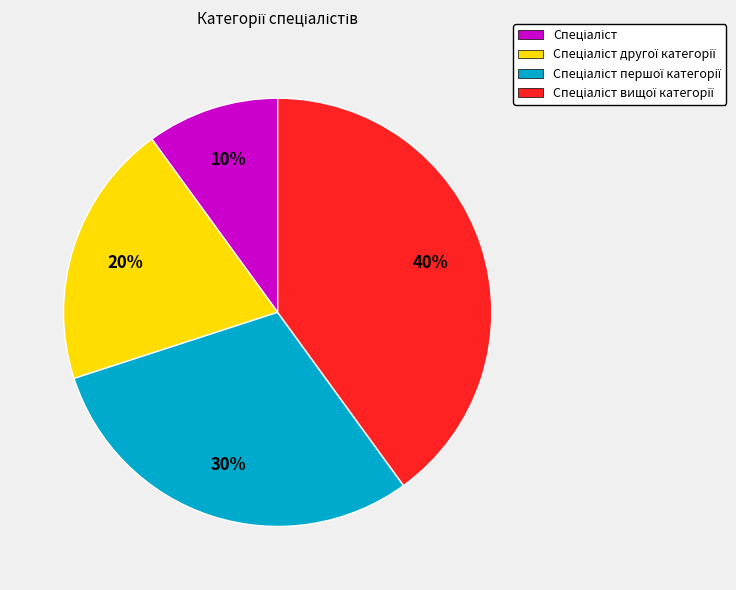

Does any single category account for the majority?

No